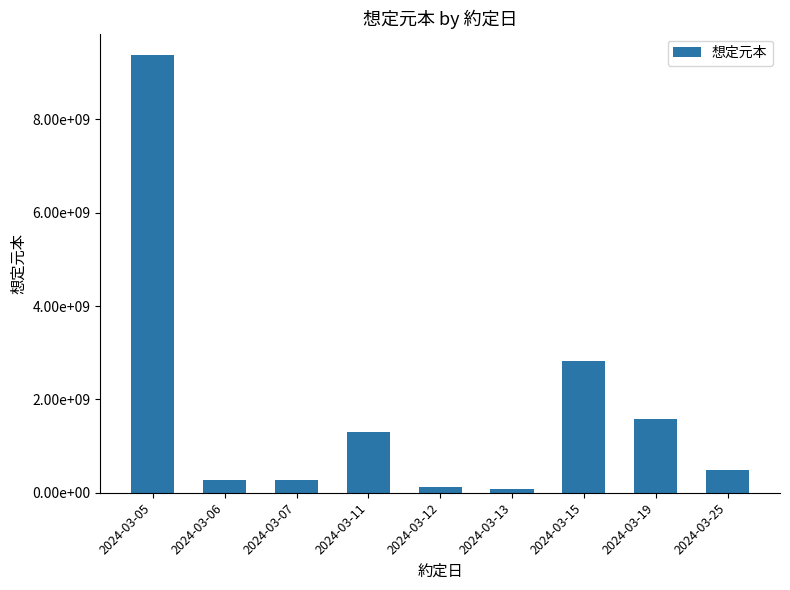

What is the value of the 9th bar from the left?

484680000